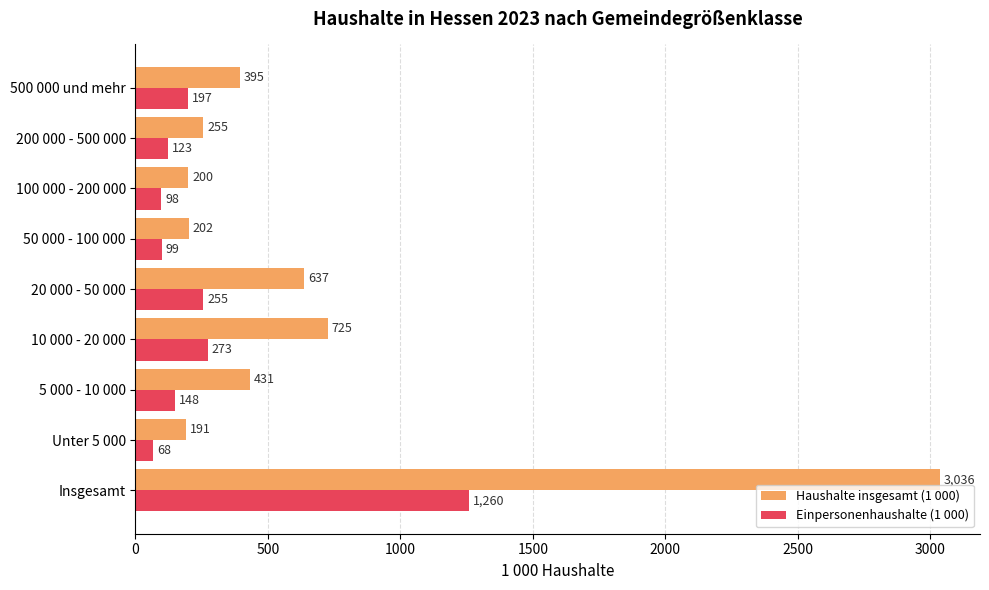

Is it true that Einpersonenhaushalte (1 000) equals 98 at 100 000 - 200 000?

True